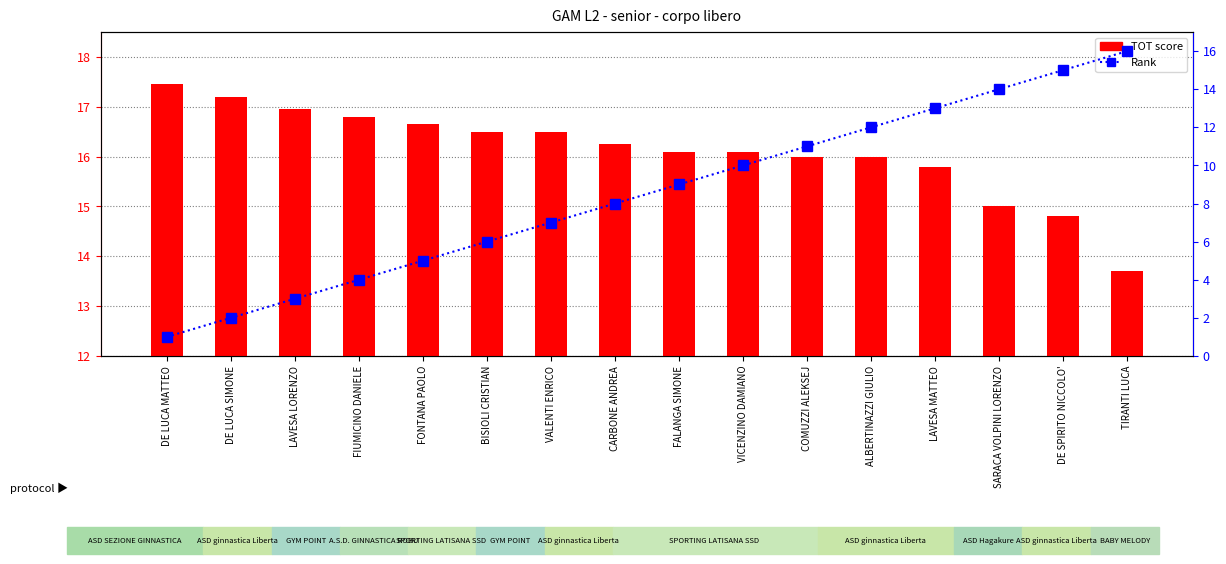

Rank the categories by Rank value from lowest to highest.

DE LUCA MATTEO, DE LUCA SIMONE, LAVESA LORENZO, FIUMICINO DANIELE, FONTANA PAOLO, BISIOLI CRISTIAN, VALENTI ENRICO, CARBONE ANDREA, FALANGA SIMONE, VICENZINO DAMIANO, COMUZZI ALEKSEJ, ALBERTINAZZI GIULIO, LAVESA MATTEO, SARACA VOLPINI LORENZO, DE SPIRITO NICCOLO', TIRANTI LUCA